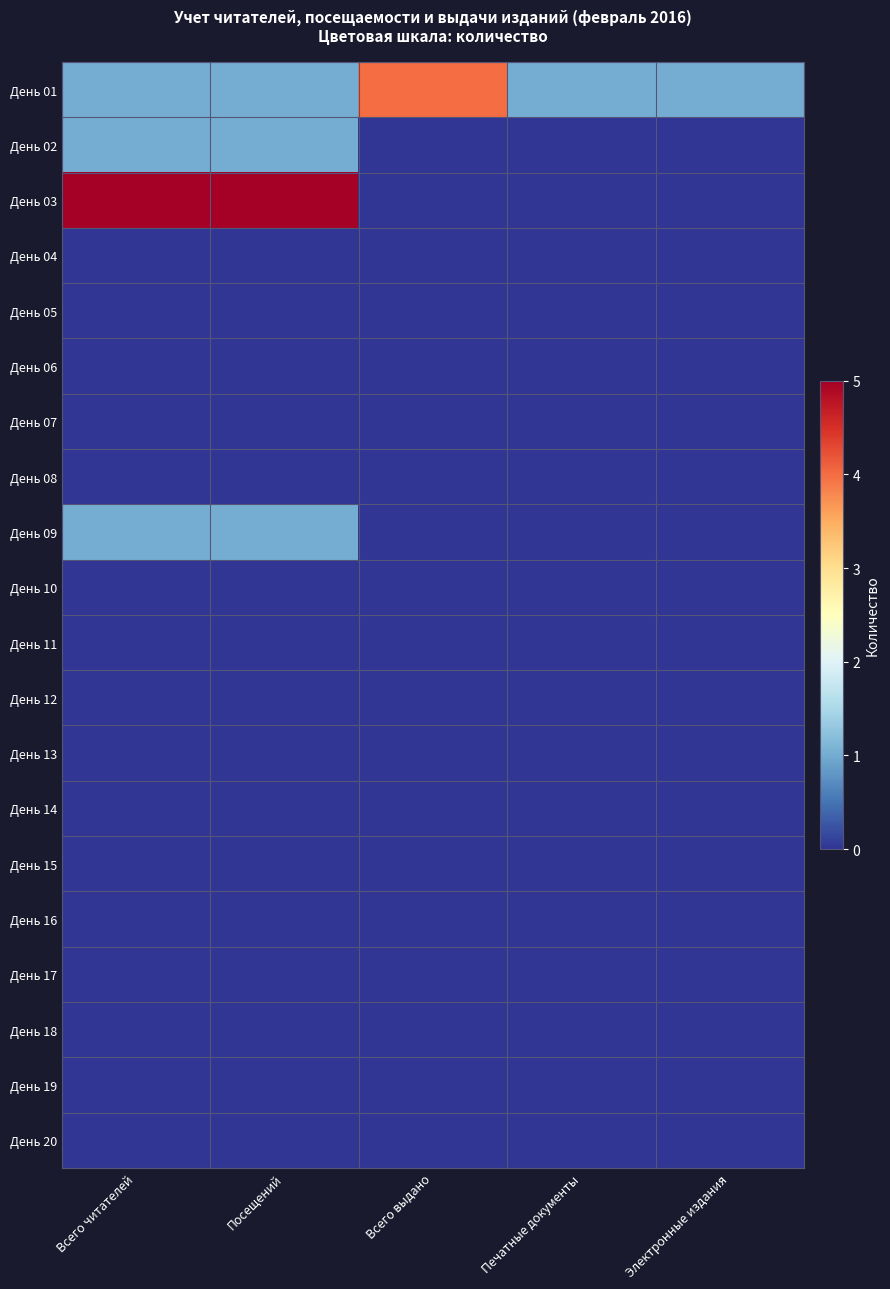

Which label corresponds to the smallest value in the chart?

Всего выдано